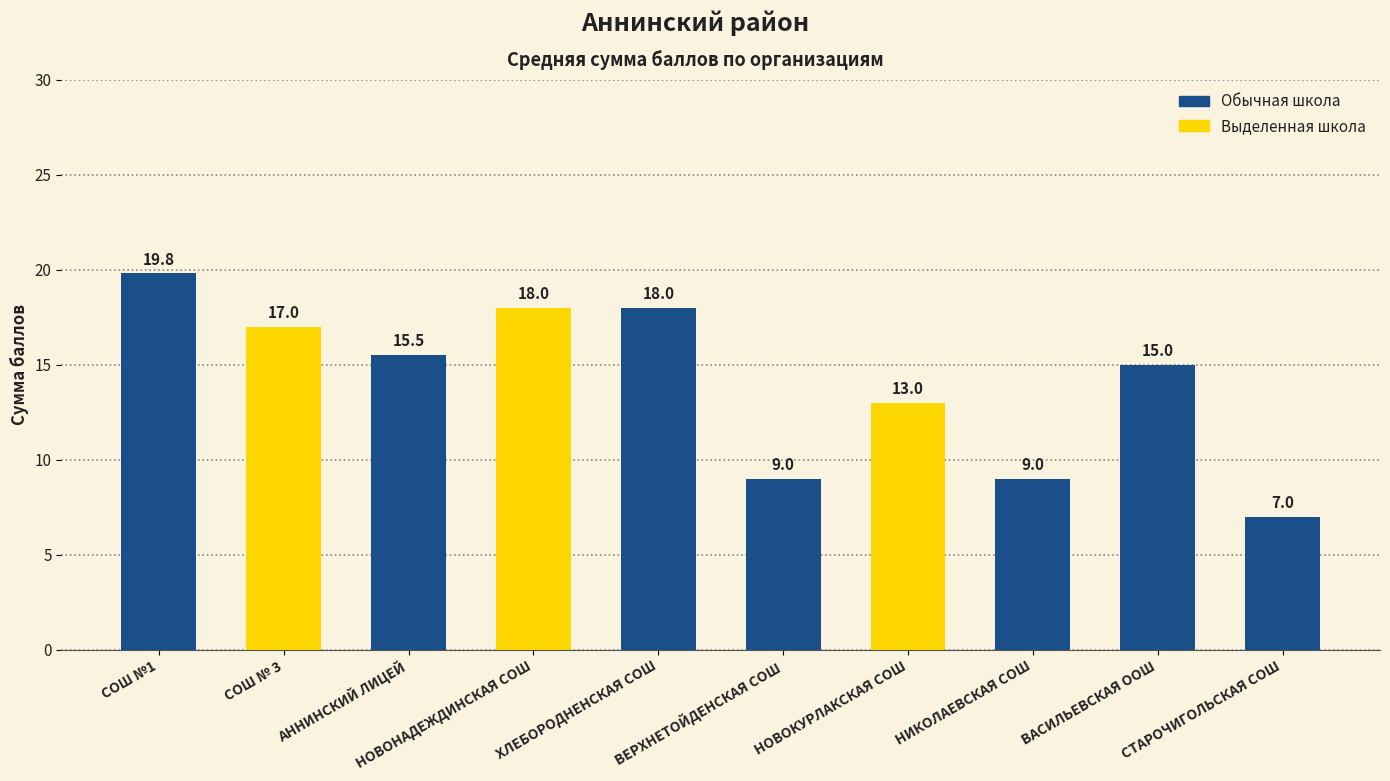

What is the label of the 8th bar from the left?

НИКОЛАЕВСКАЯ СОШ